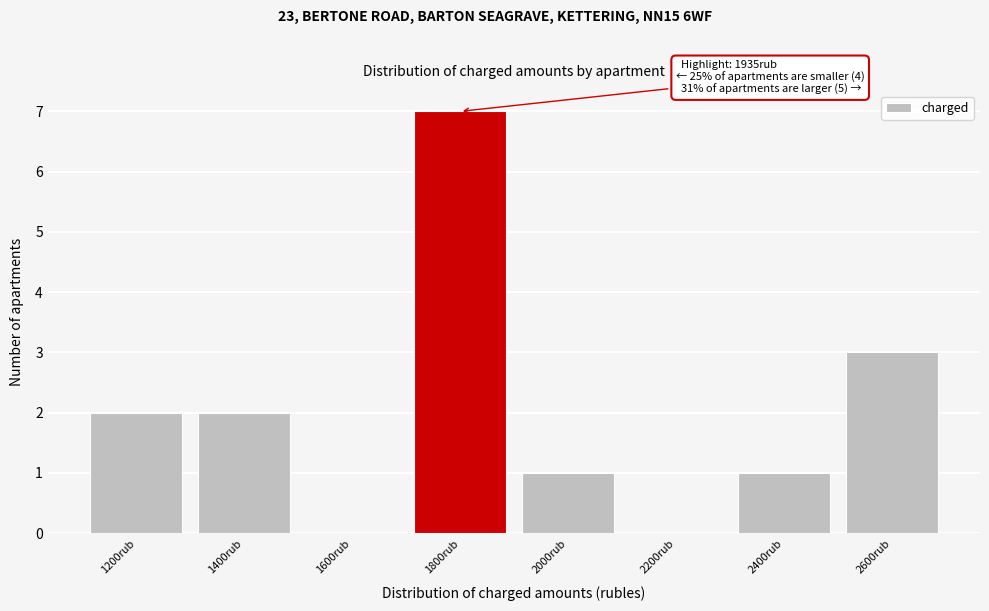

Reading left to right, extract all data points from this chart.

1200rub=2	1400rub=2	1600rub=0	1800rub=7	2000rub=1	2200rub=0	2400rub=1	2600rub=3